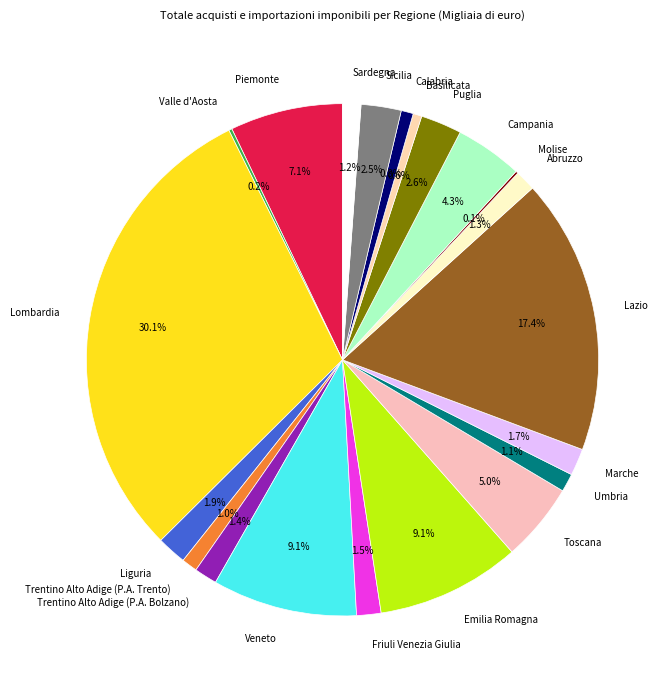

Between Sardegna and Marche, which is larger?

Marche